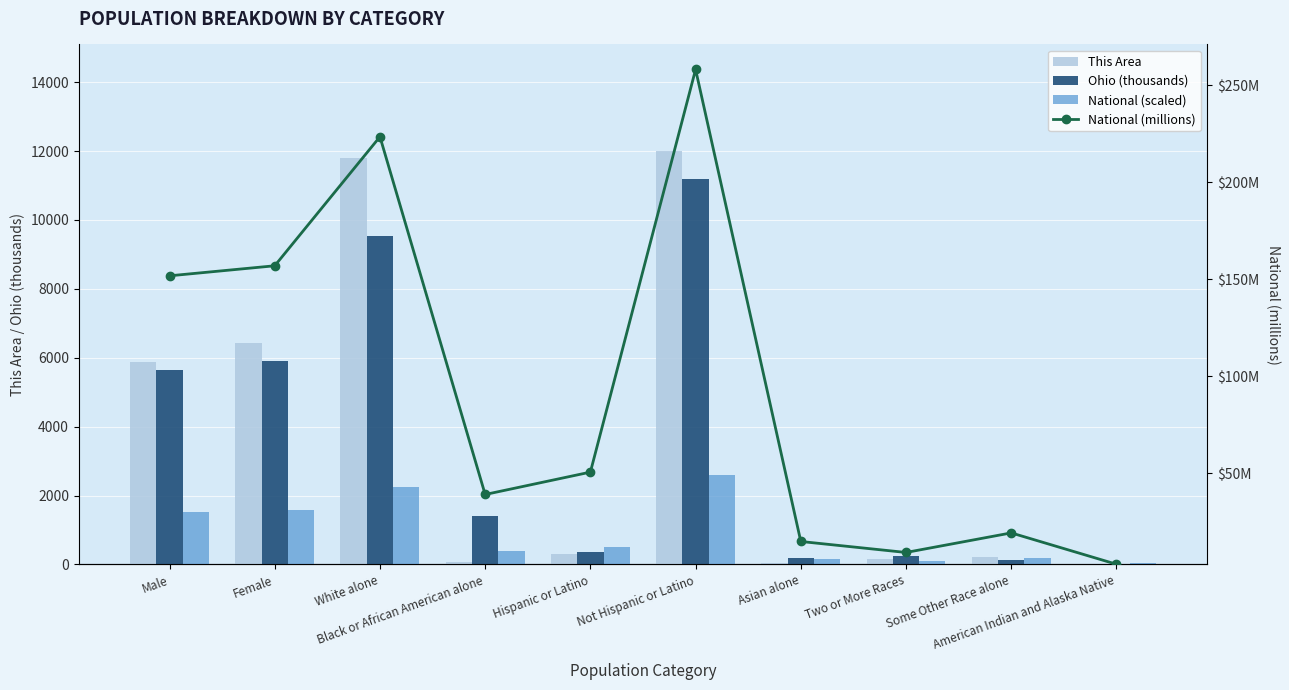

How many data points in National (scaled) are less than 504?

5